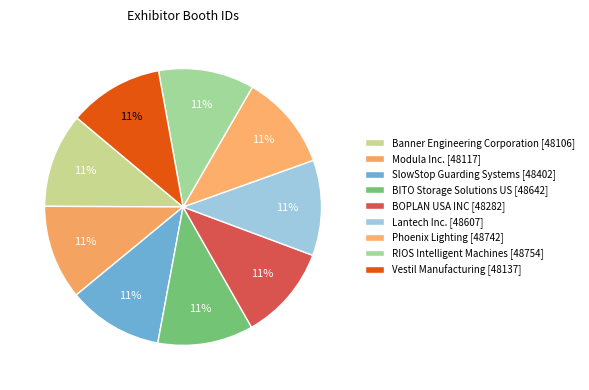

To the nearest percent, what is the average slice percentage?

11%